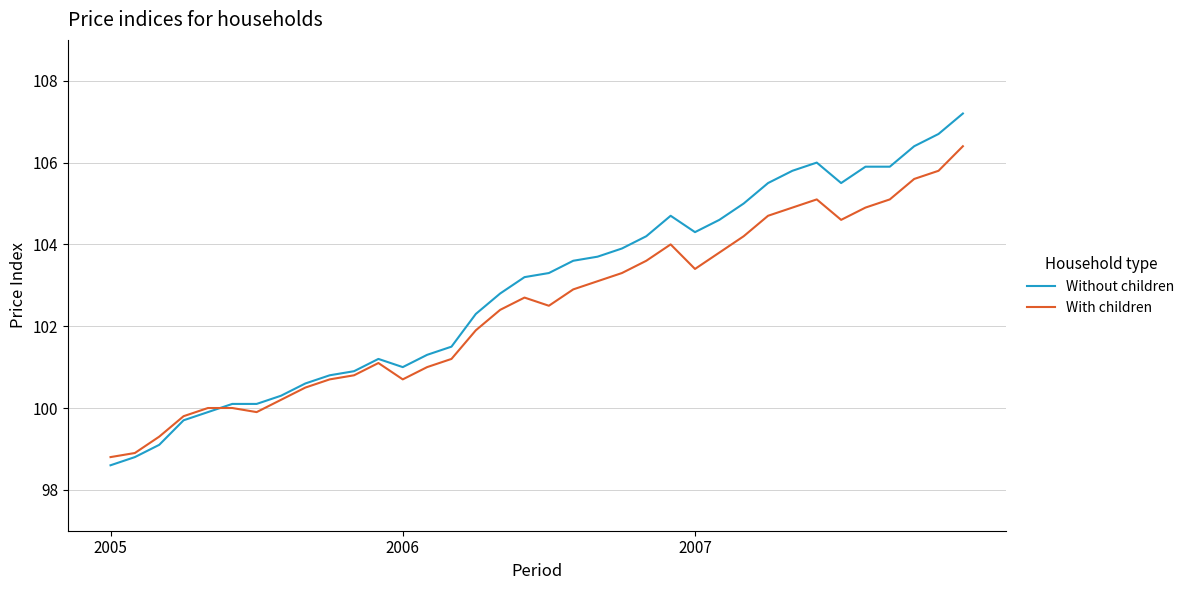

What is the highest value of the With children series?

106.4